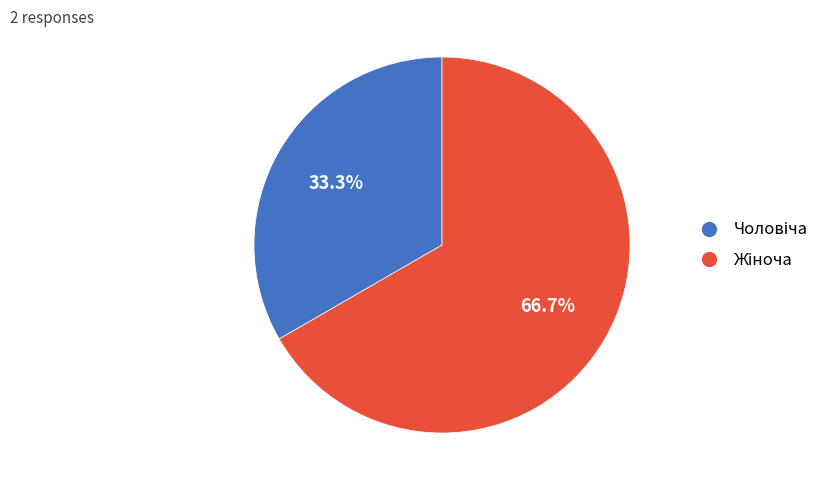

Does any single category account for the majority?

Yes